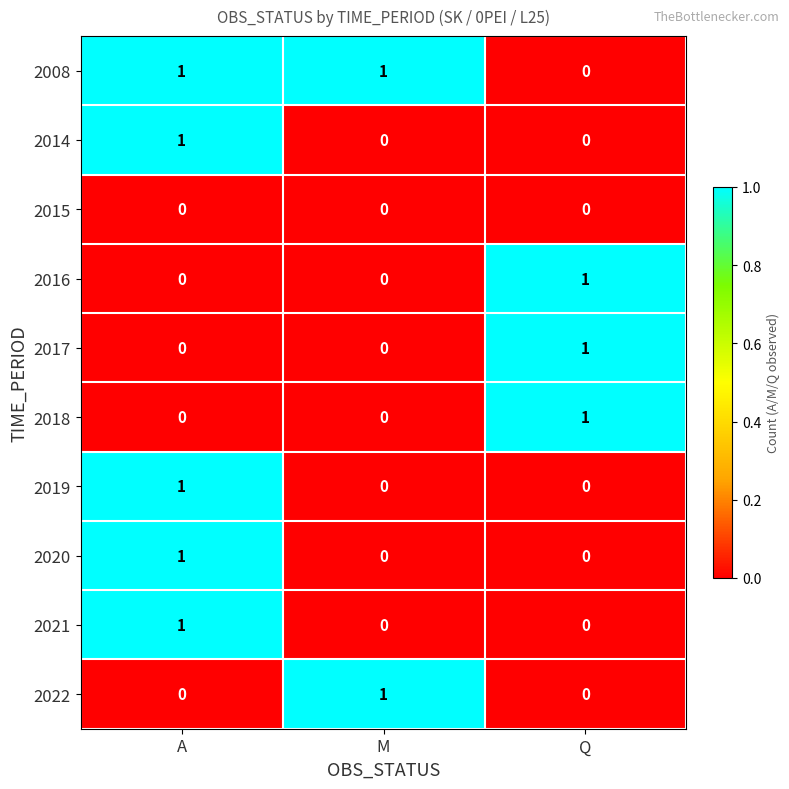

True or false: 2022 has a value of 0 at Q.

True